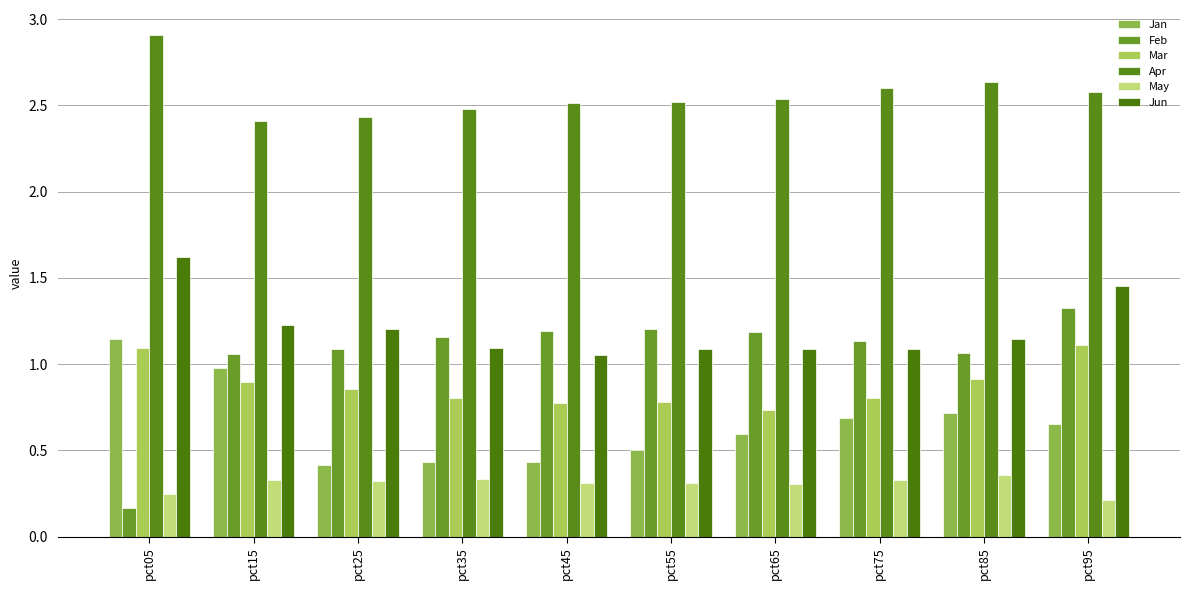

What is the total value across all series at pct65?

6.4